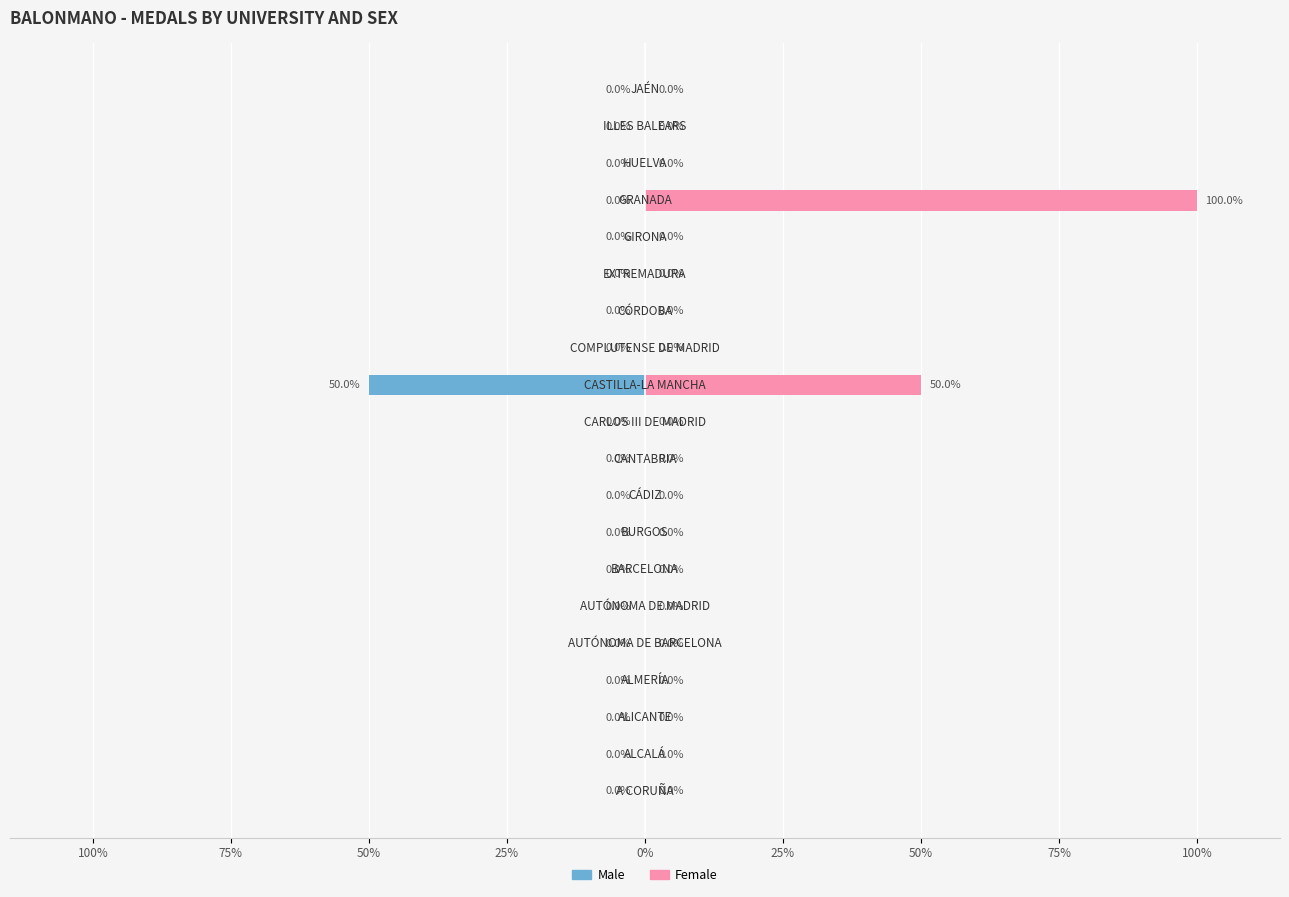

True or false: Male has a value of 31 at 100%.

False